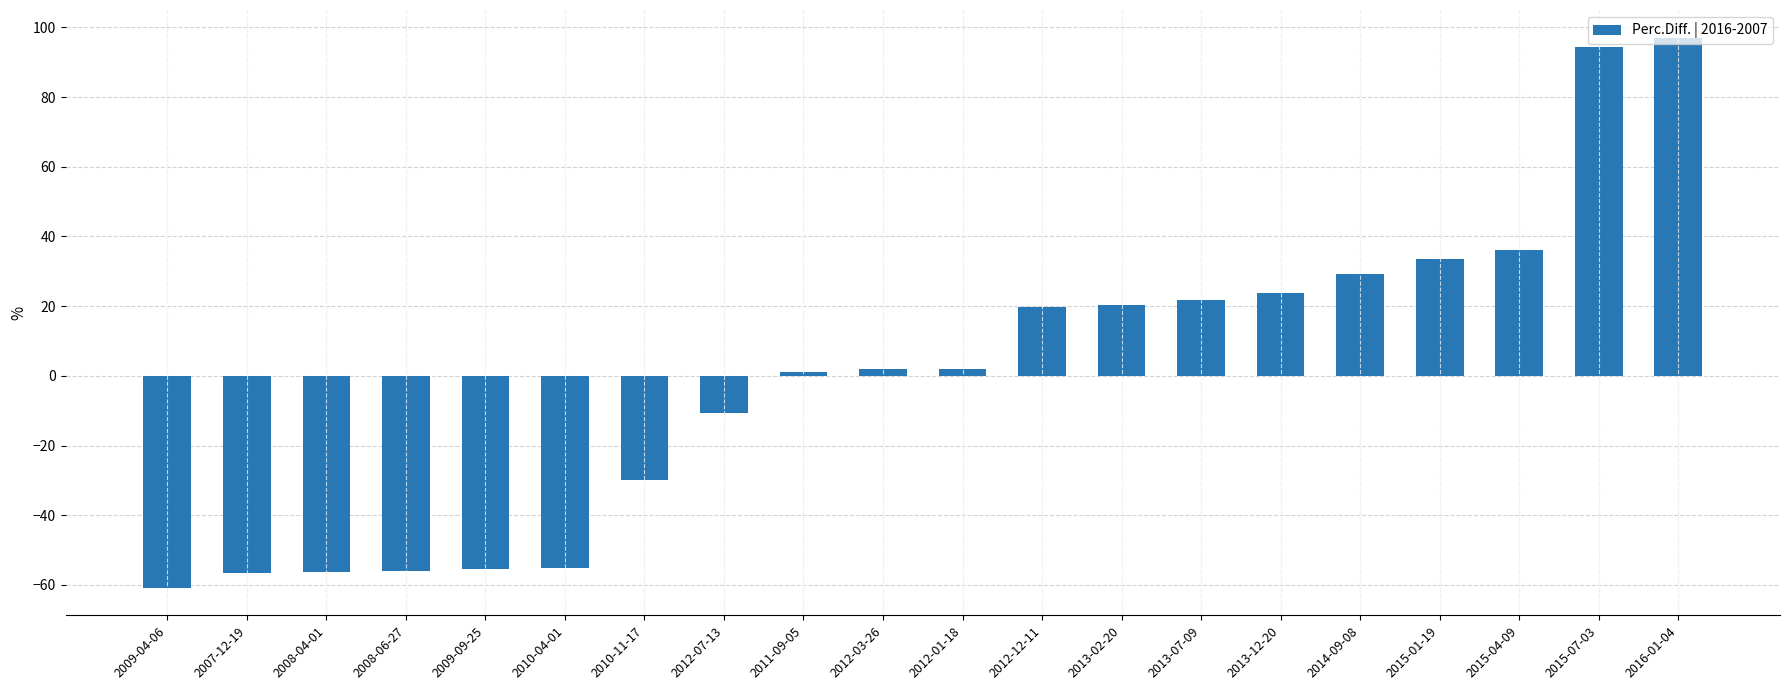

What is the label of the 6th bar from the right?

2013-12-20